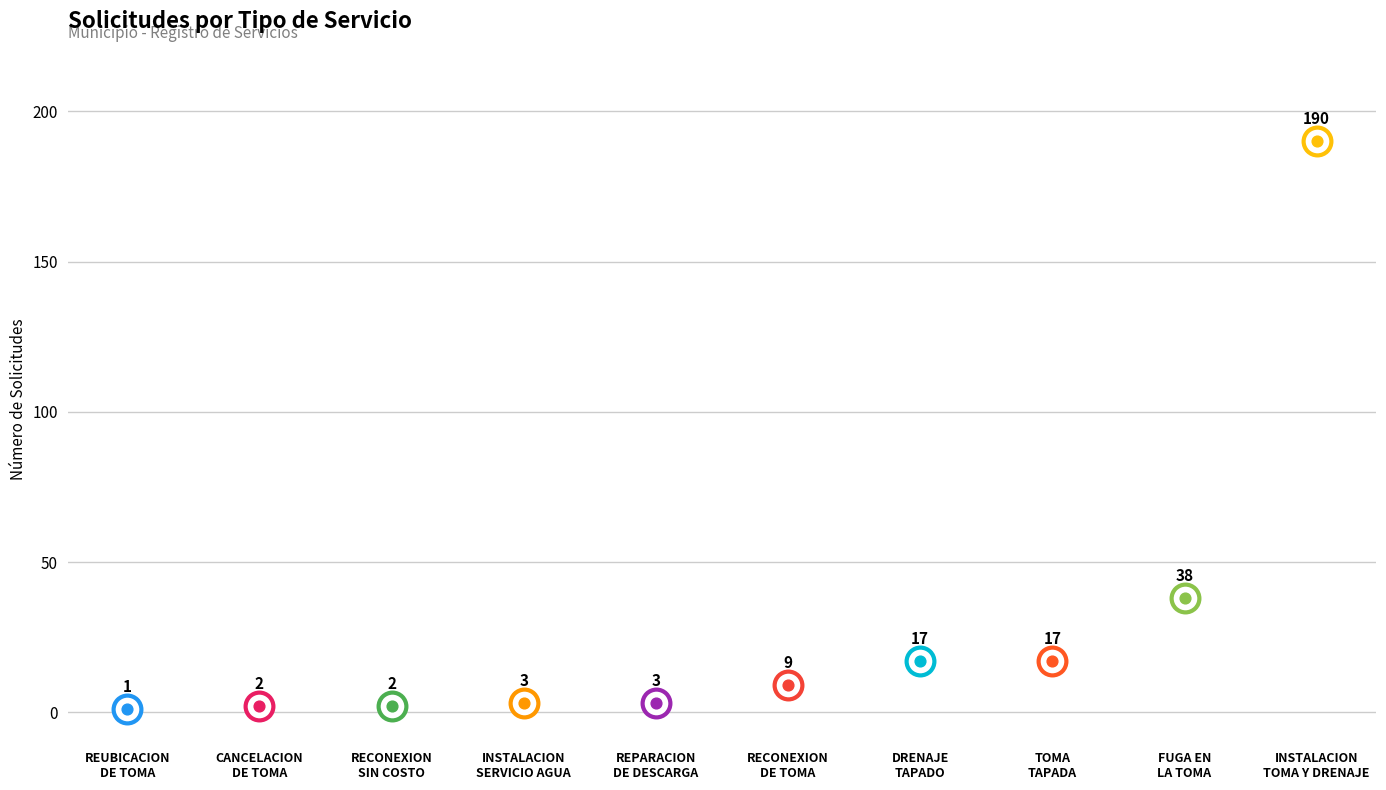

Between CANCELACION DE TOMA and TOMA TAPADA, which is larger?

TOMA TAPADA